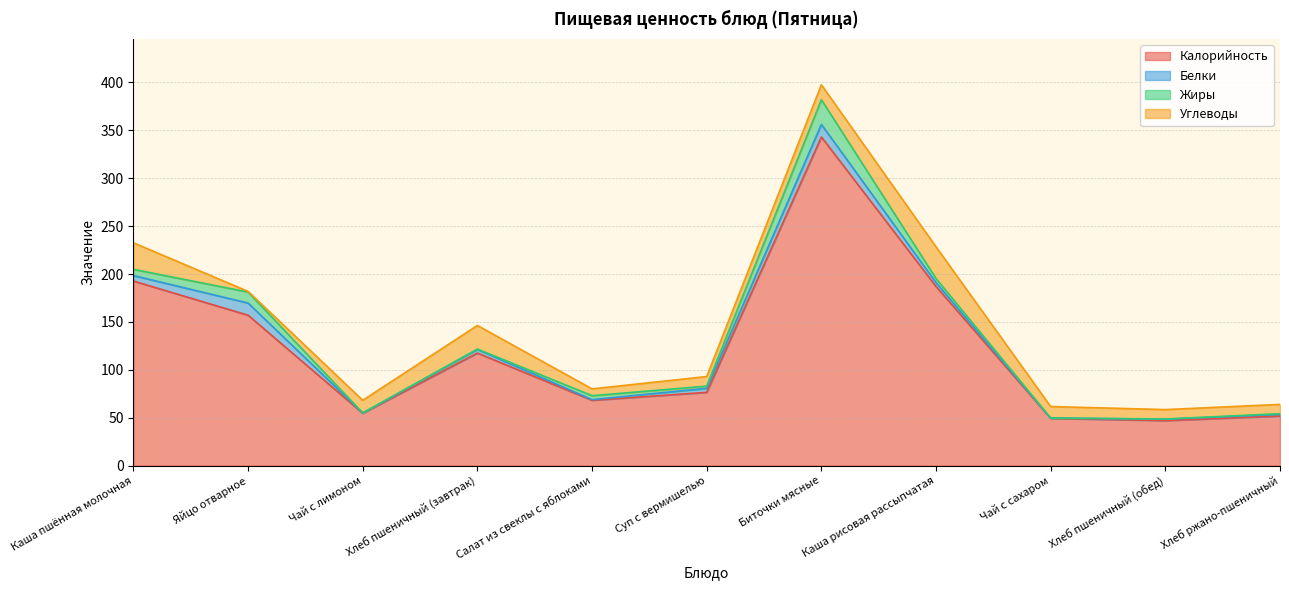

How many interior local peaks does the Белки series have?

3